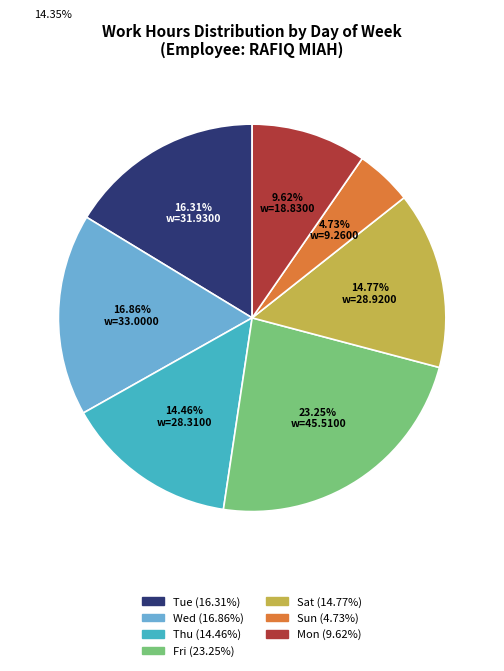

To the nearest percent, what is the average slice percentage?

14%